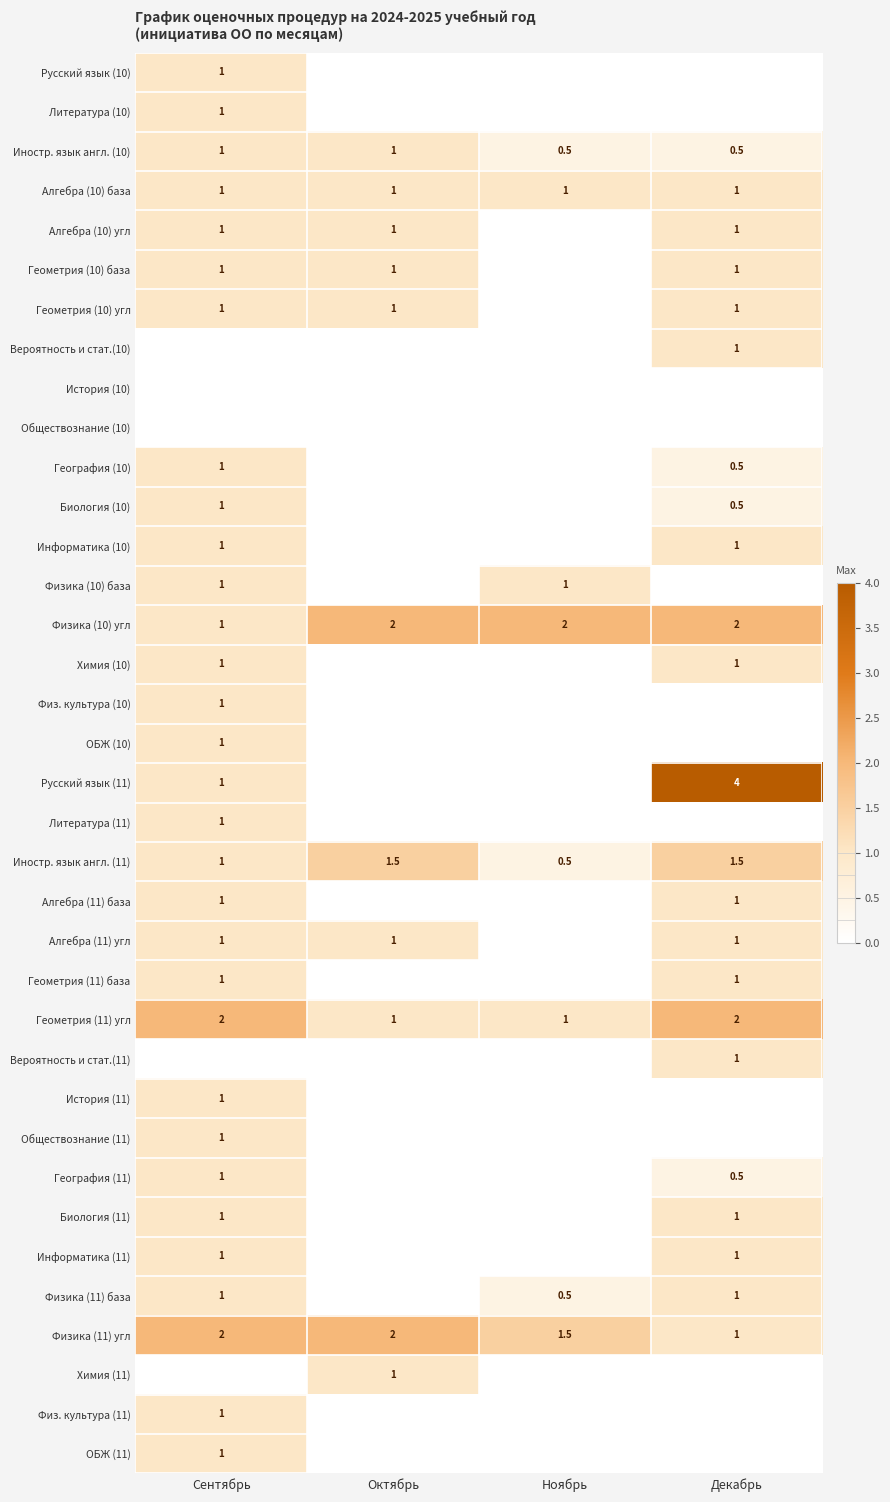

True or false: Алгебра (10) угл has a value of 1.0 at Декабрь.

True